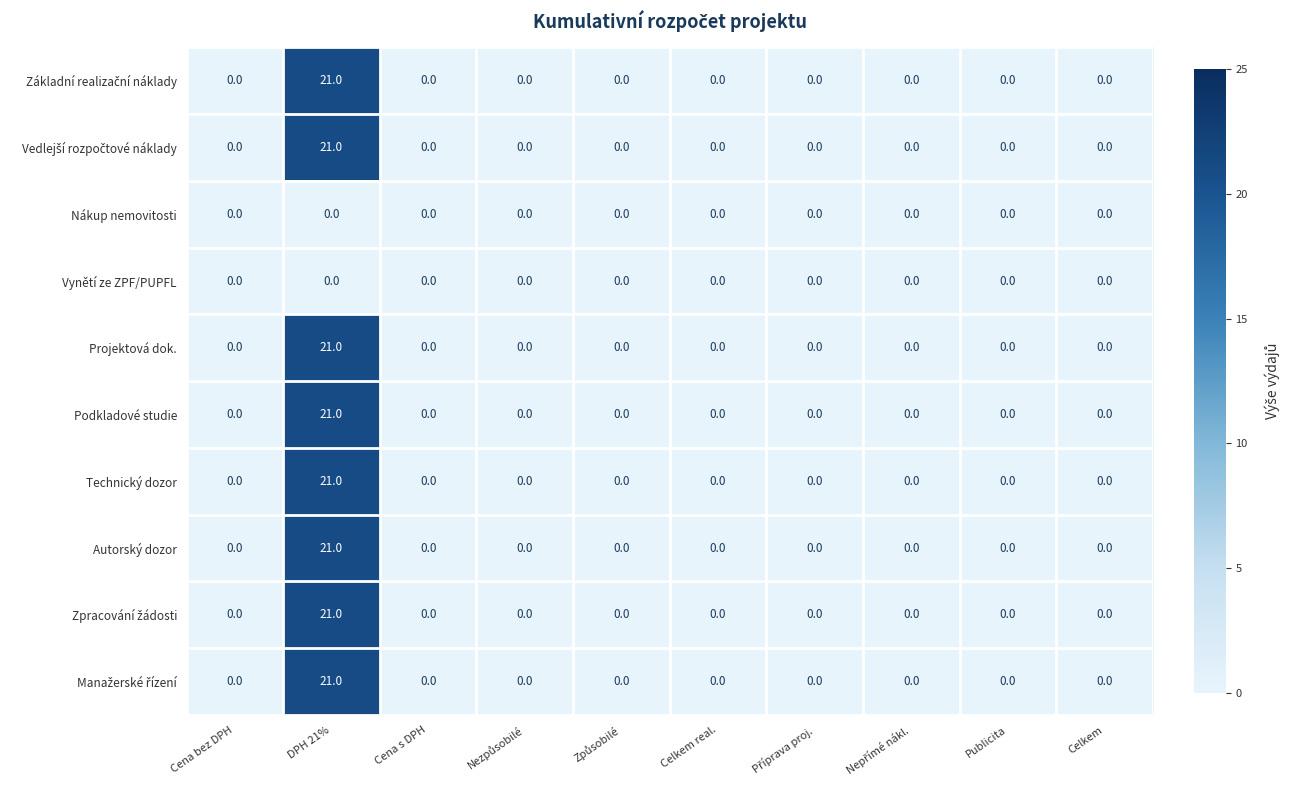

Is it true that Projektová dok. equals 8 at Cena s DPH?

False